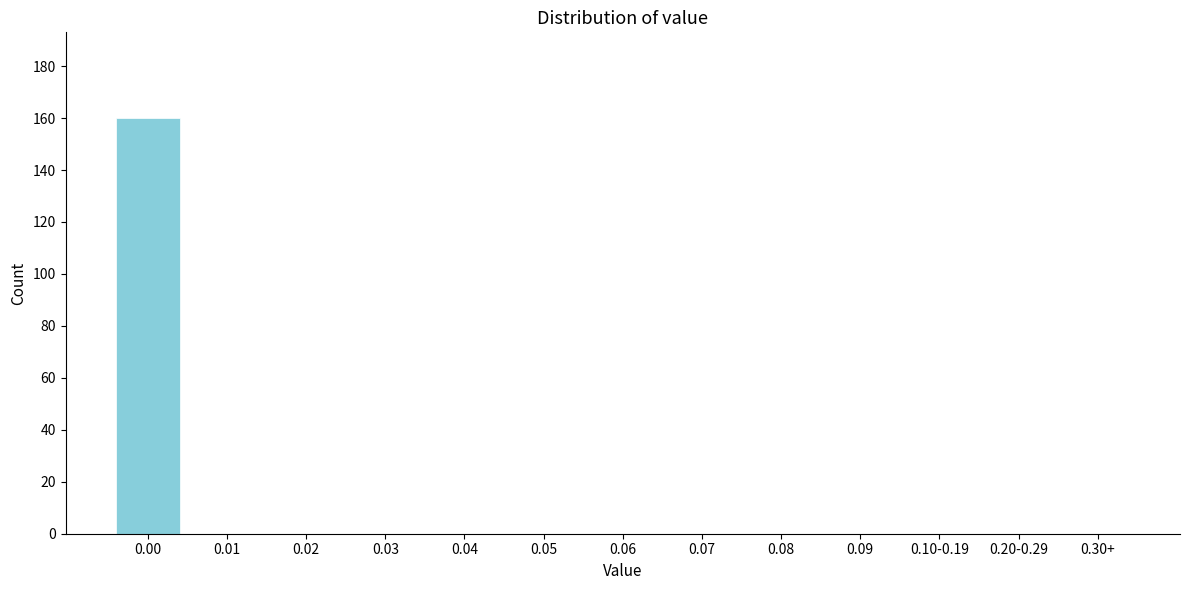

Reading left to right, what are all the values shown in this chart?

0.00=160	0.01=0	0.02=0	0.03=0	0.04=0	0.05=0	0.06=0	0.07=0	0.08=0	0.09=0	0.10-0.19=0	0.20-0.29=0	0.30+=0